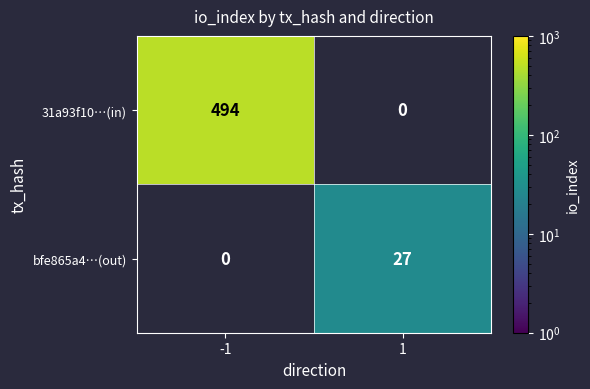

What is the difference between the maximum and minimum values in the 31a93f10…(in) series?

494